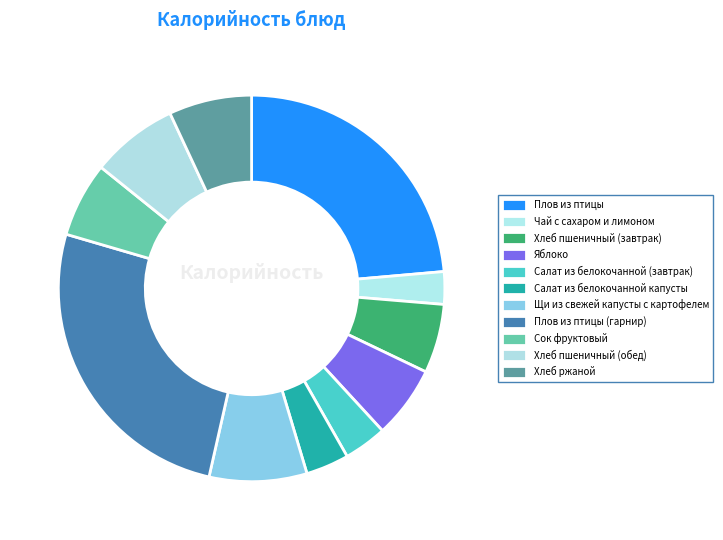

How many slices are in this pie chart?

11